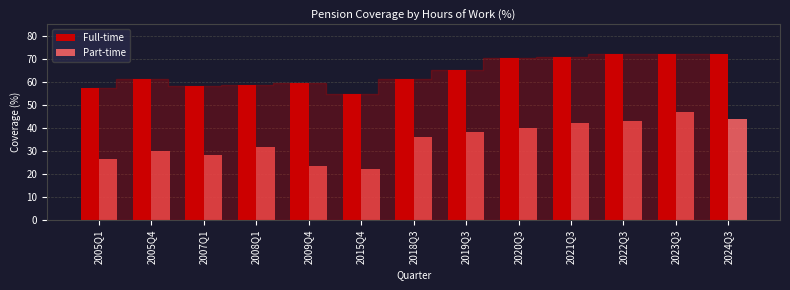

The Part-time series shows 63.2 at 2019Q3. True or false?

False